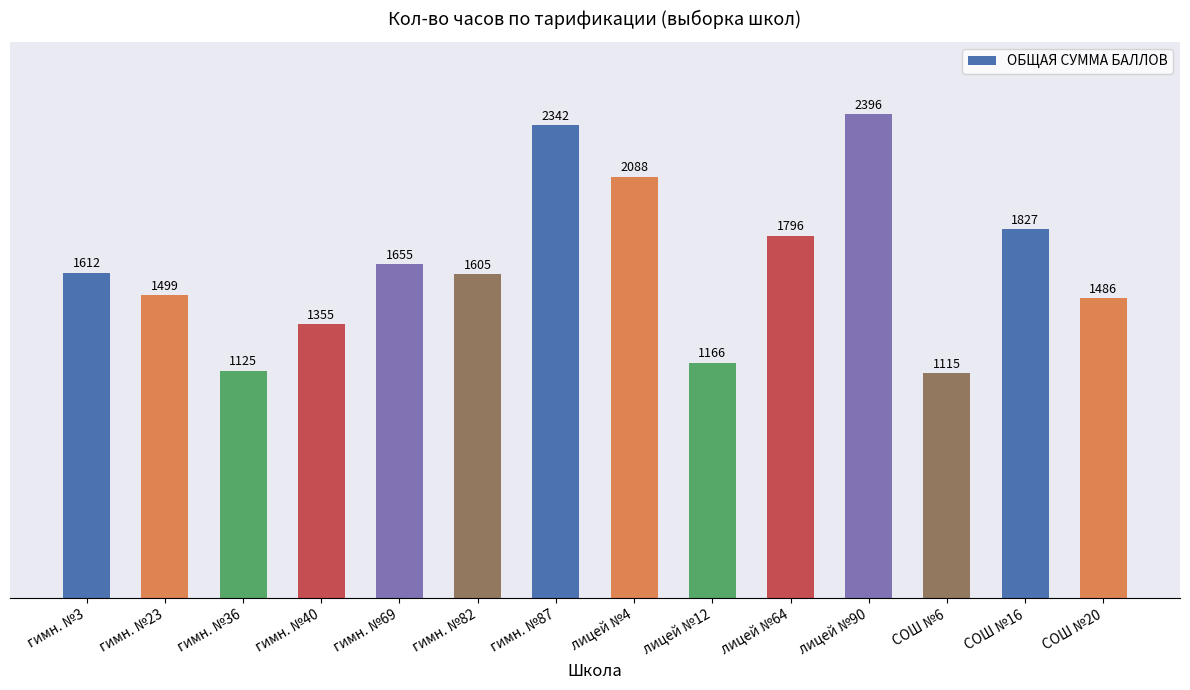

Reading left to right, list all the values displayed in this chart.

0.7	0.6	0.5	0.6	0.7	0.7	1.0	0.9	0.5	0.7	1.0	0.5	0.8	0.6